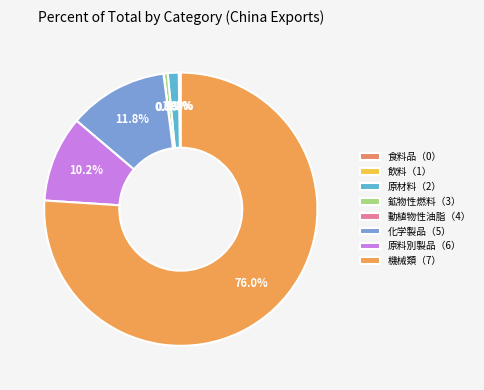

To the nearest percent, what is the combined percentage of 動植物性油脂（4） and 原材料（2）?

1%